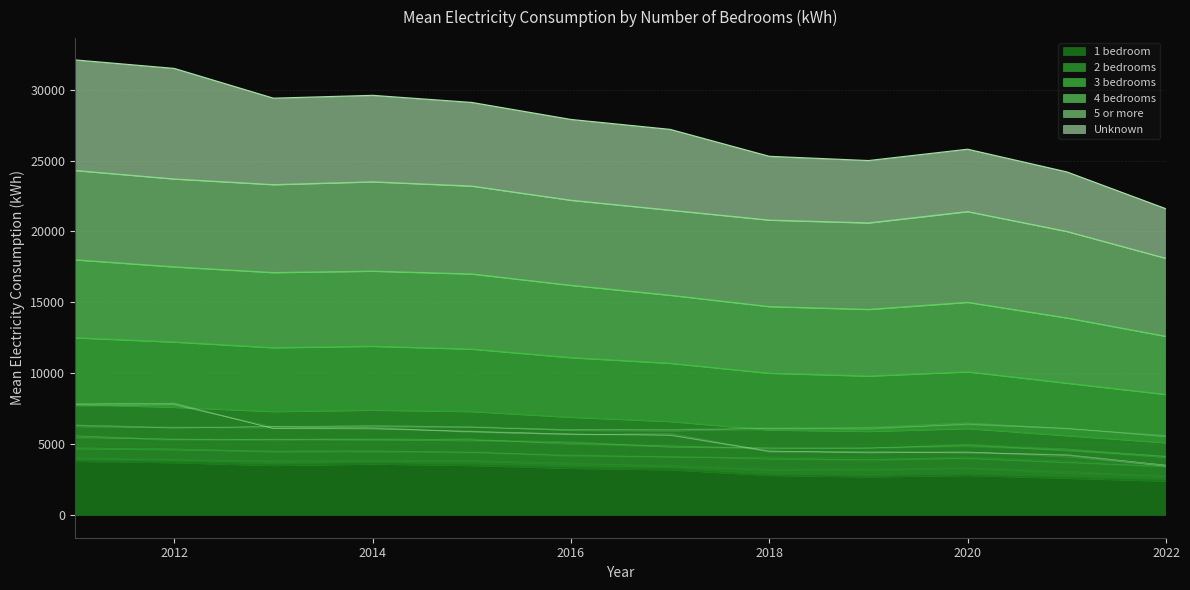

At which category is the sum across all series the highest?

2011